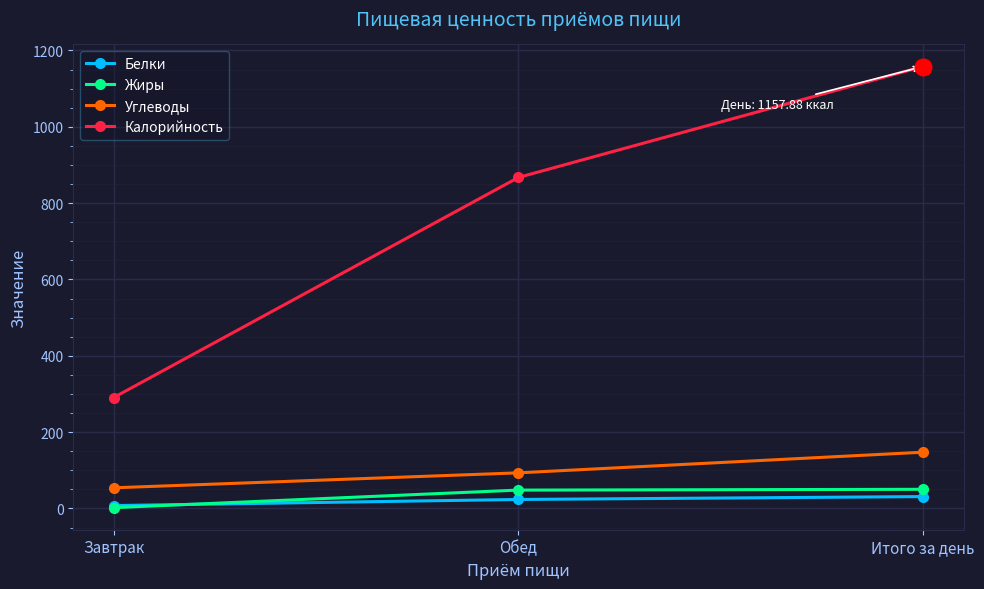

At how many categories does at least one series exceed 599?

2